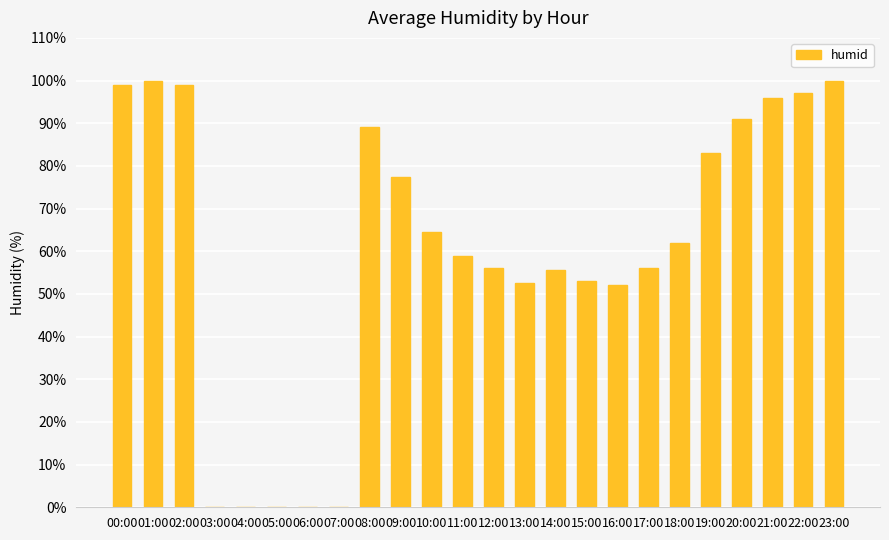

What is the sum of all values?

1442.0